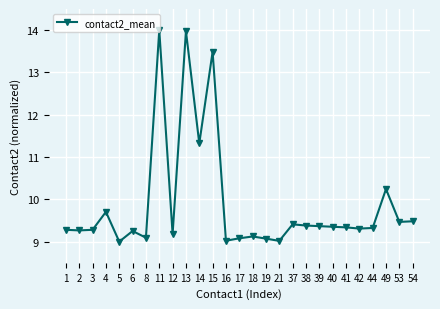

What is the greatest value displayed?

14.0